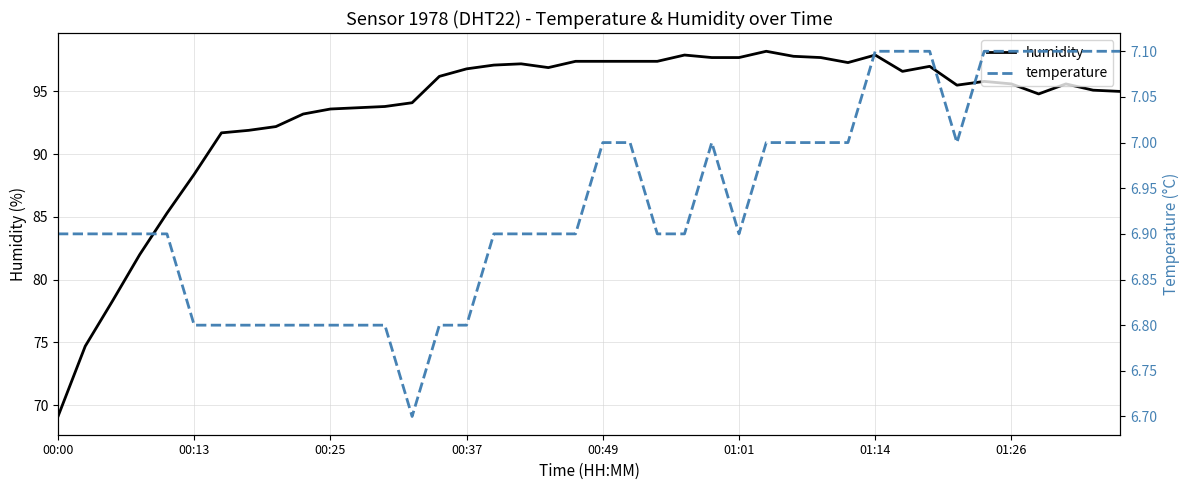

What is the difference between the humidity values at 00:00 and 17?

28.1